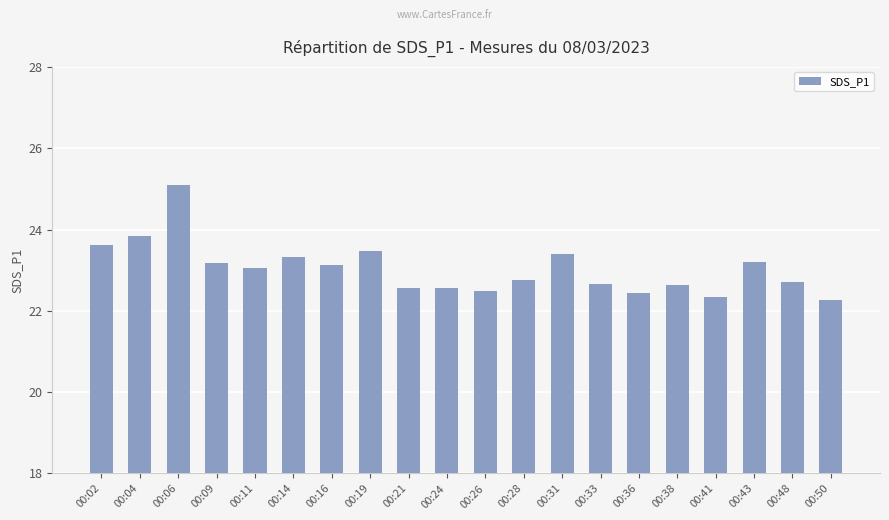

At which label is the value closest to 23?

00:11